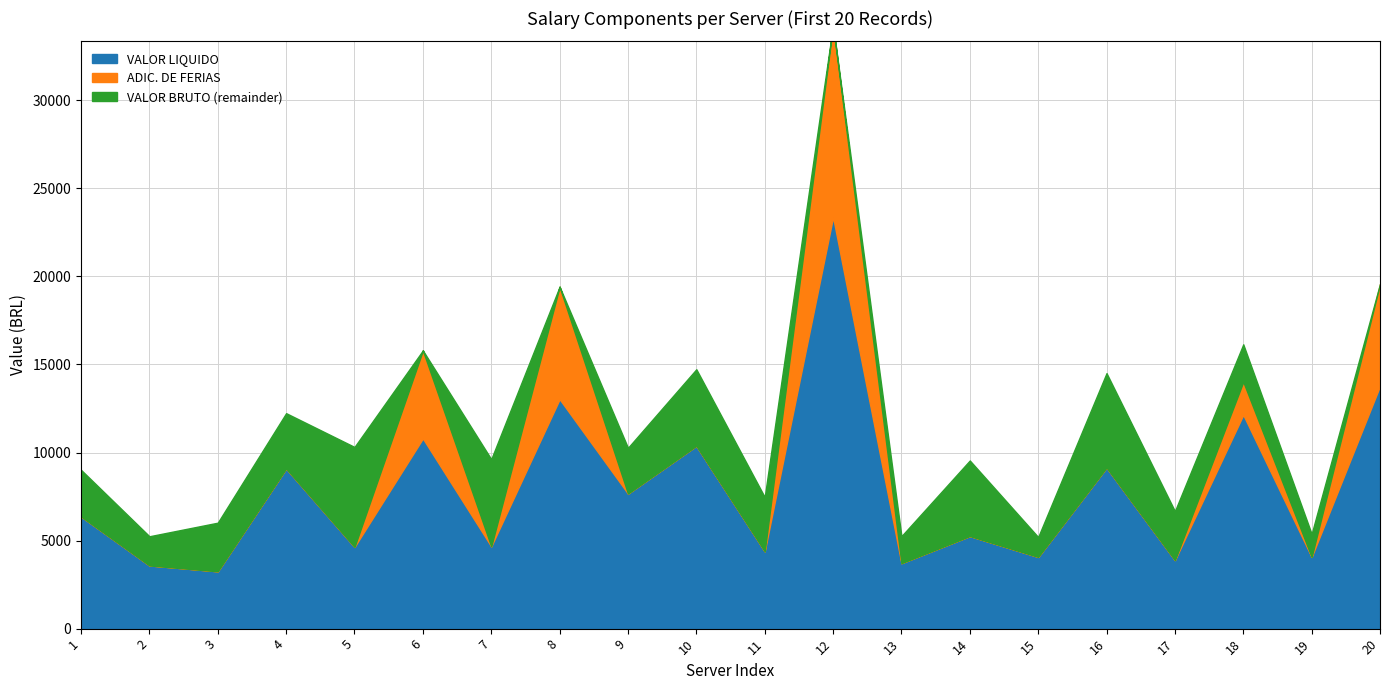

Is it true that VALOR BRUTO equals 2553.0 at 7?

False